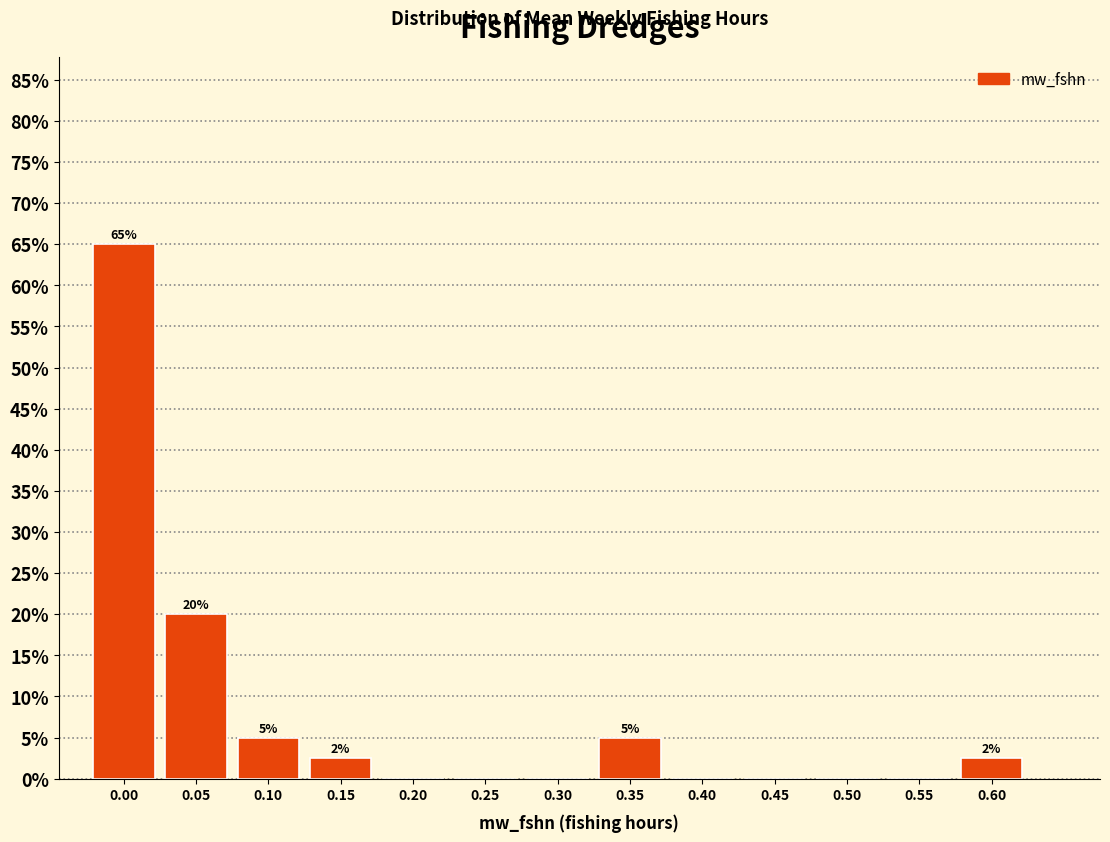

Reading left to right, transcribe all the data shown in this chart.

0.00=65.0	0.05=20.0	0.10=5.0	0.15=2.5	0.20=0.0	0.25=0.0	0.30=0.0	0.35=5.0	0.40=0.0	0.45=0.0	0.50=0.0	0.55=0.0	0.60=2.5